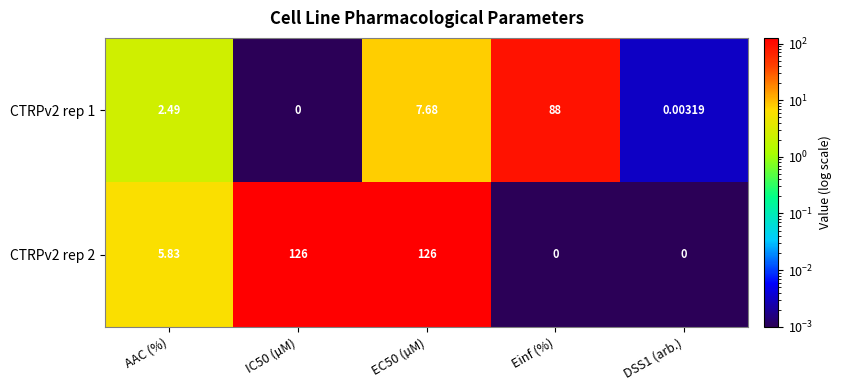

At which category is the sum across all series the highest?

EC50 (µM)